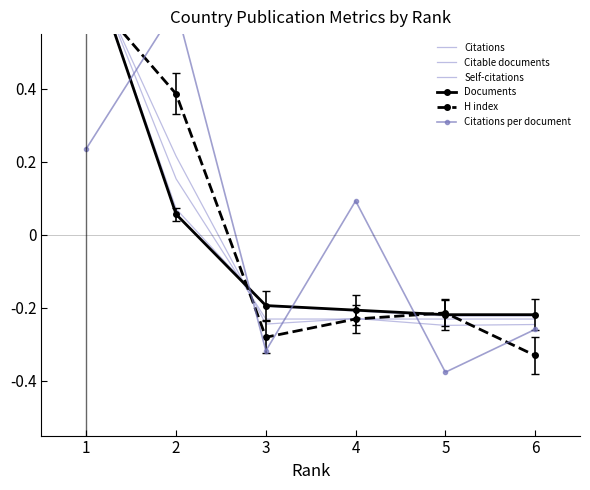

Which has a higher value, 4 or 1?

1